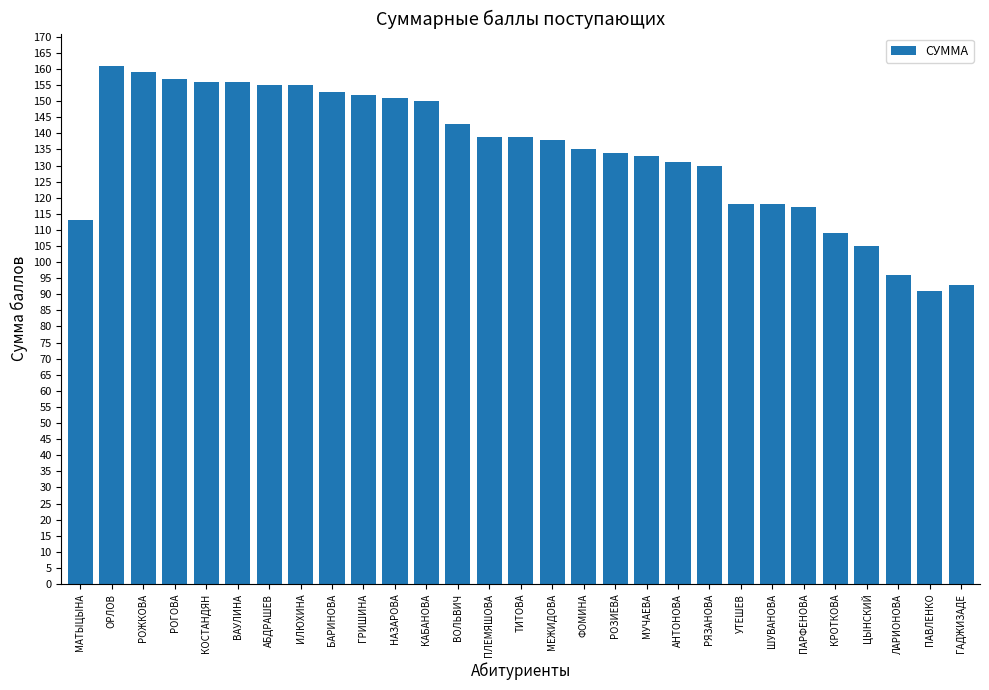

Reading left to right, extract all data points from this chart.

МАТЫЦЫНА=113	ОРЛОВ=161	РОЖКОВА=159	РОГОВА=157	КОСТАНДЯН=156	ВАУЛИНА=156	АБДРАШЕВ=155	ИЛЮХИНА=155	БАРИНОВА=153	ГРИШИНА=152	НАЗАРОВА=151	КАБАНОВА=150	ВОЛЬВИЧ=143	ПЛЕМЯШОВА=139	ТИТОВА=139	МЕЖИДОВА=138	ФОМИНА=135	РОЗИЕВА=134	МУЧАЕВА=133	АНТОНОВА=131	РЯЗАНОВА=130	УТЕШЕВ=118	ШУВАНОВА=118	ПАРФЕНОВА=117	КРОТКОВА=109	ЦЫНСКИЙ=105	ЛАРИОНОВА=96	ПАВЛЕНКО=91	ГАДЖИЗАДЕ=93